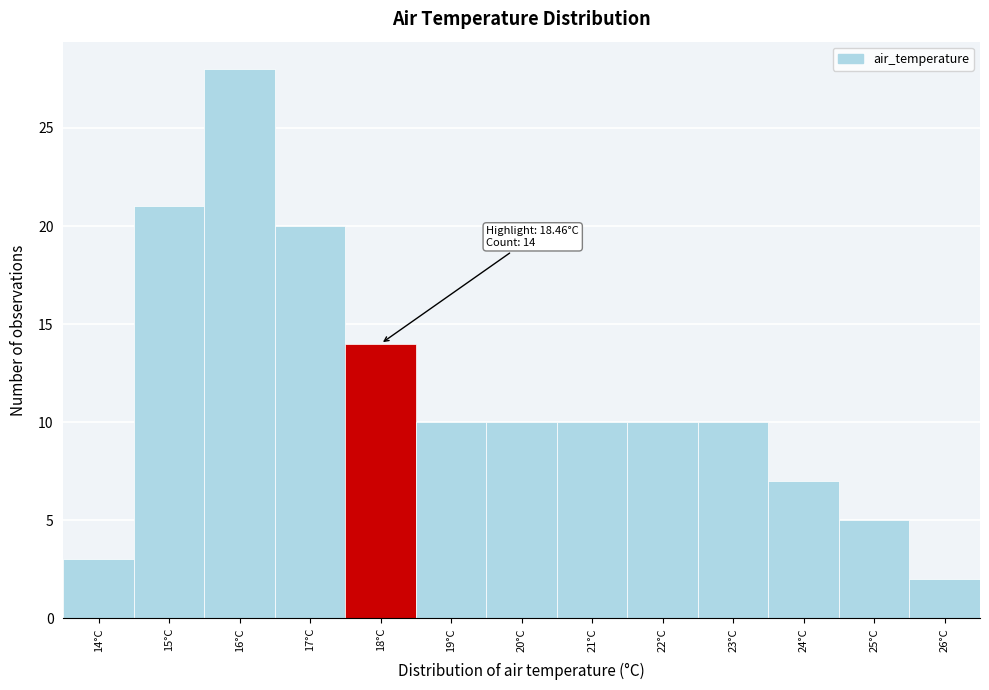

Reading right to left, list all the values displayed in this chart.

26°C=2	25°C=5	24°C=7	23°C=10	22°C=10	21°C=10	20°C=10	19°C=10	18°C=14	17°C=20	16°C=28	15°C=21	14°C=3